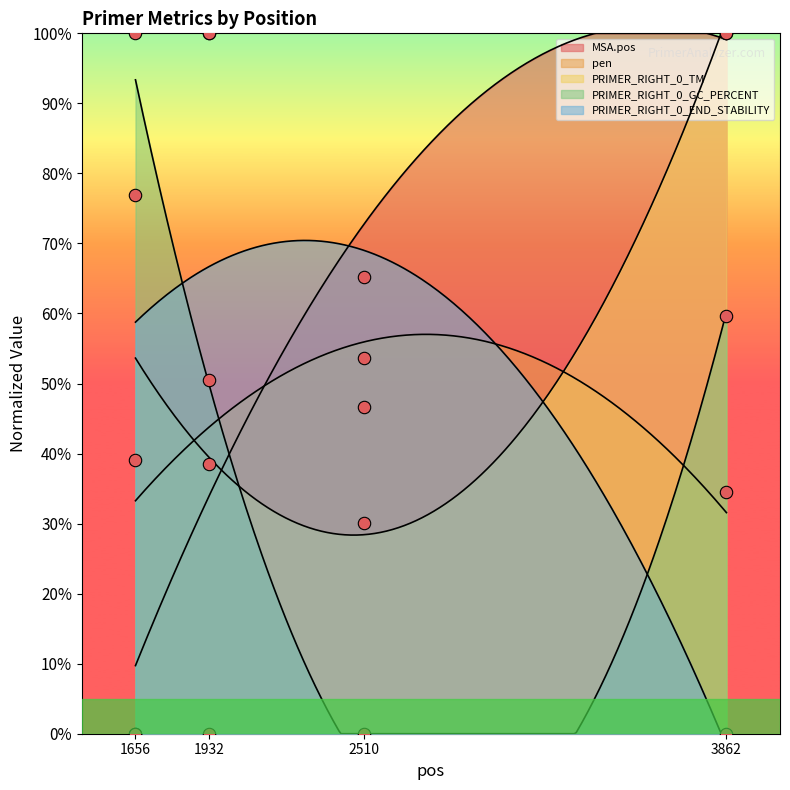

Is the value of pen at 1656 greater than the value of PRIMER_RIGHT_0_TM at 1932?

No